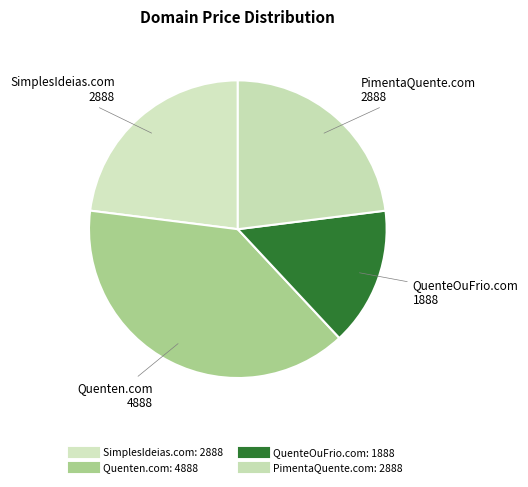

How many slices are in this pie chart?

4